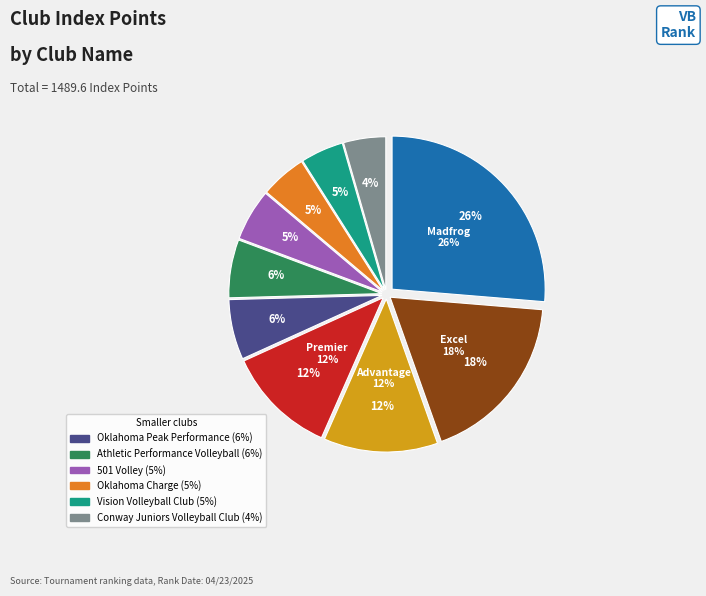

Is Vision Volleyball Club the majority of the pie?

No